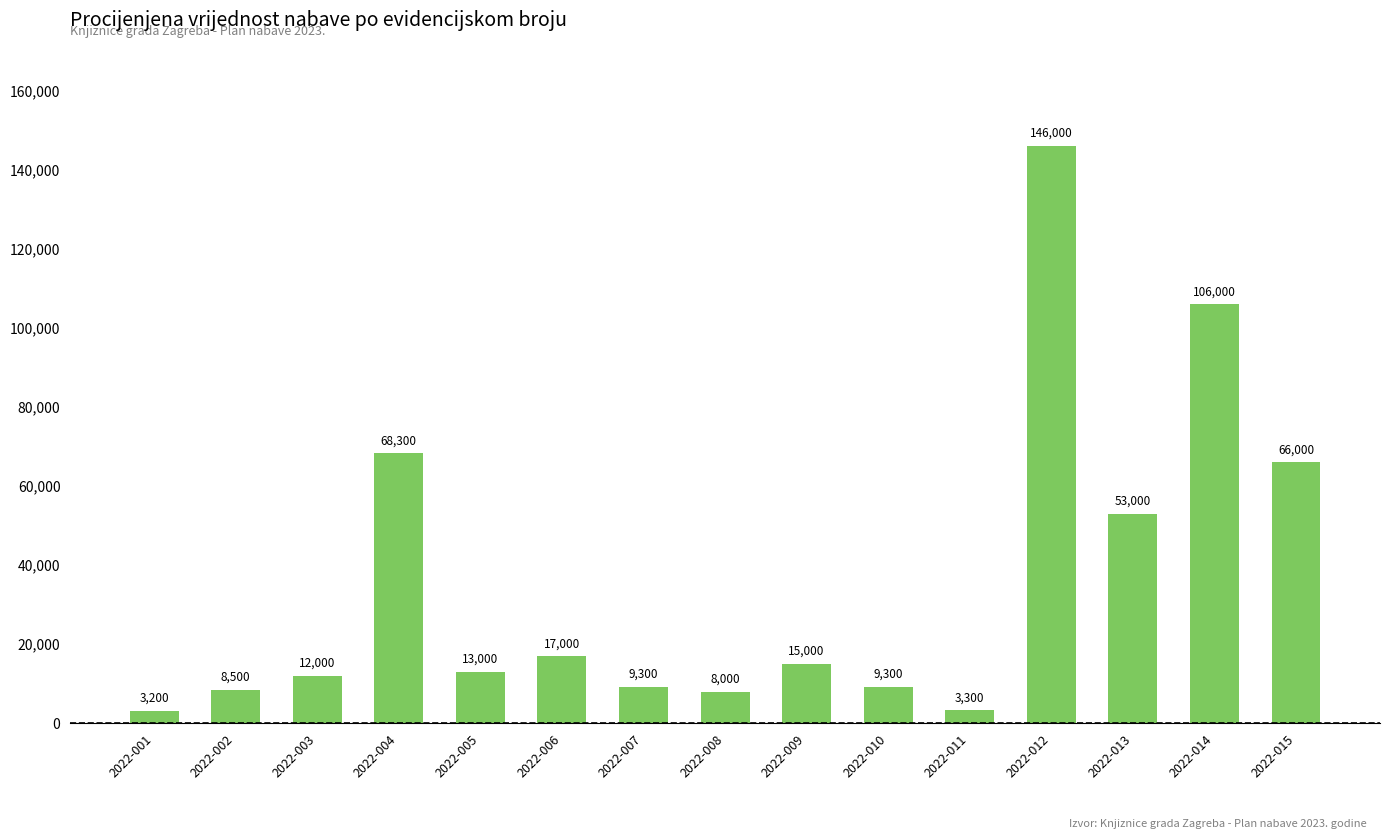

At which label is the value closest to 74600?

2022-004